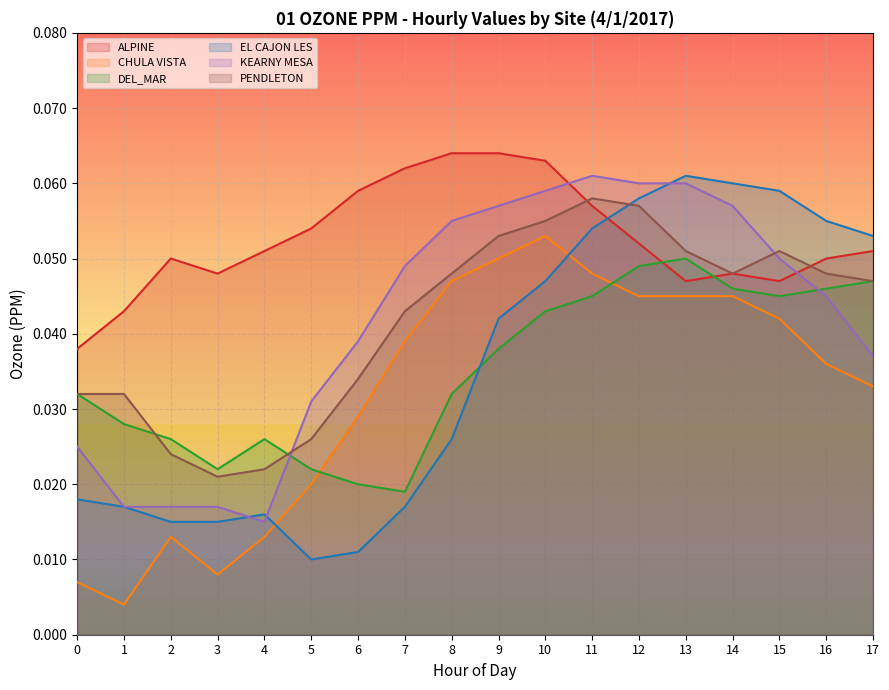

True or false: CHULA VISTA and ALPINE intersect in this chart.

False